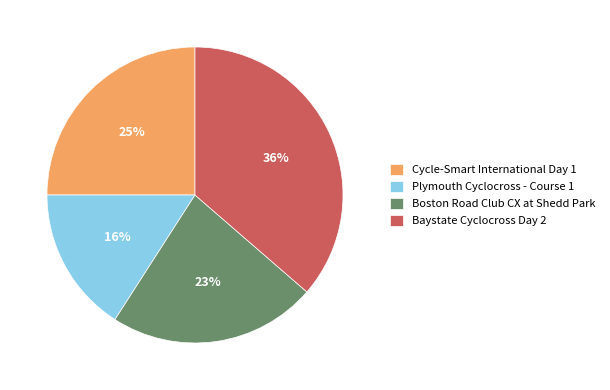

Approximately how many times larger is the value at Plymouth Cyclocross - Course 1 compared to Baystate Cyclocross Day 2?

0.4